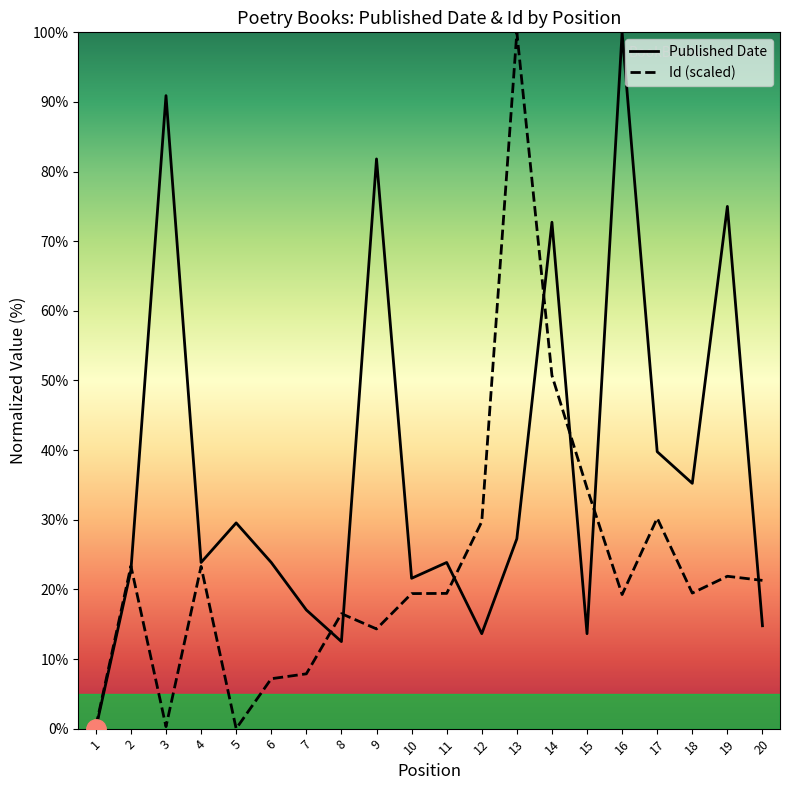

Read the Published Date value at 6.

23.9